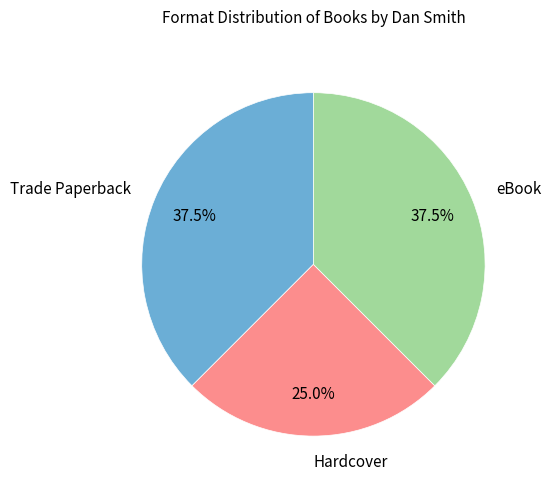

What percentage is the Hardcover slice, to the nearest percent?

25%